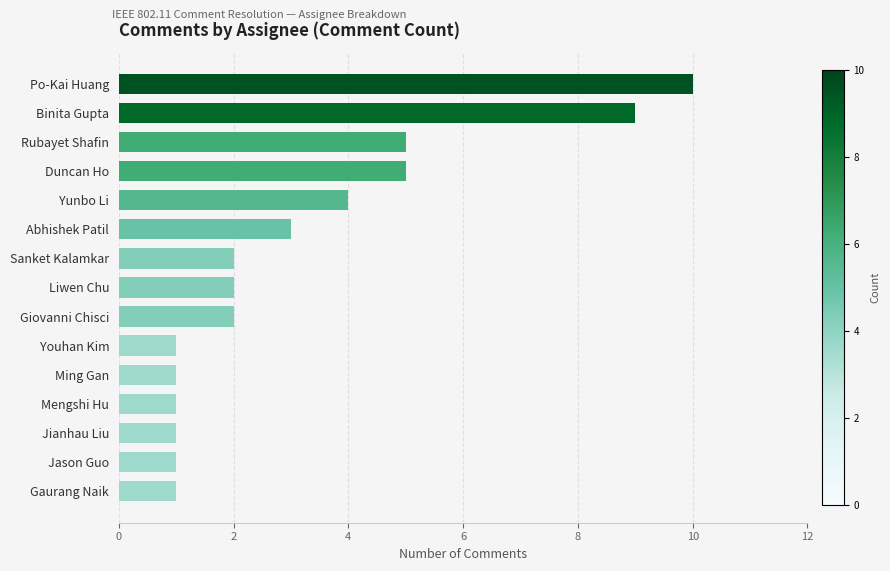

Reading bottom to top, extract all data points from this chart.

Gaurang Naik=1	Jason Guo=1	Jianhau Liu=1	Mengshi Hu=1	Ming Gan=1	Youhan Kim=1	Giovanni Chisci=2	Liwen Chu=2	Sanket Kalamkar=2	Abhishek Patil=3	Yunbo Li=4	Duncan Ho=5	Rubayet Shafin=5	Binita Gupta=9	Po-Kai Huang=10